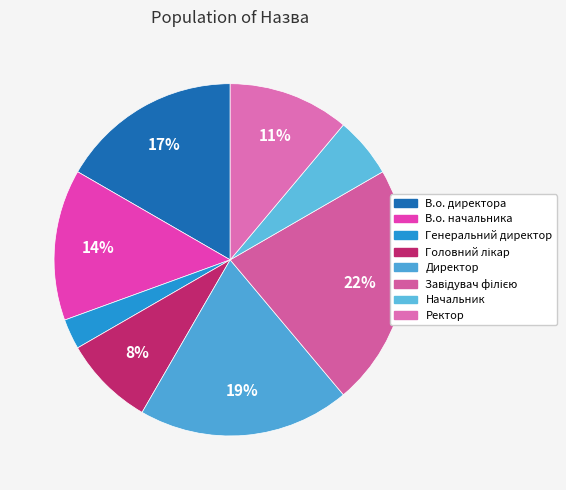

Which category has the smallest portion of the pie?

Генеральний директор